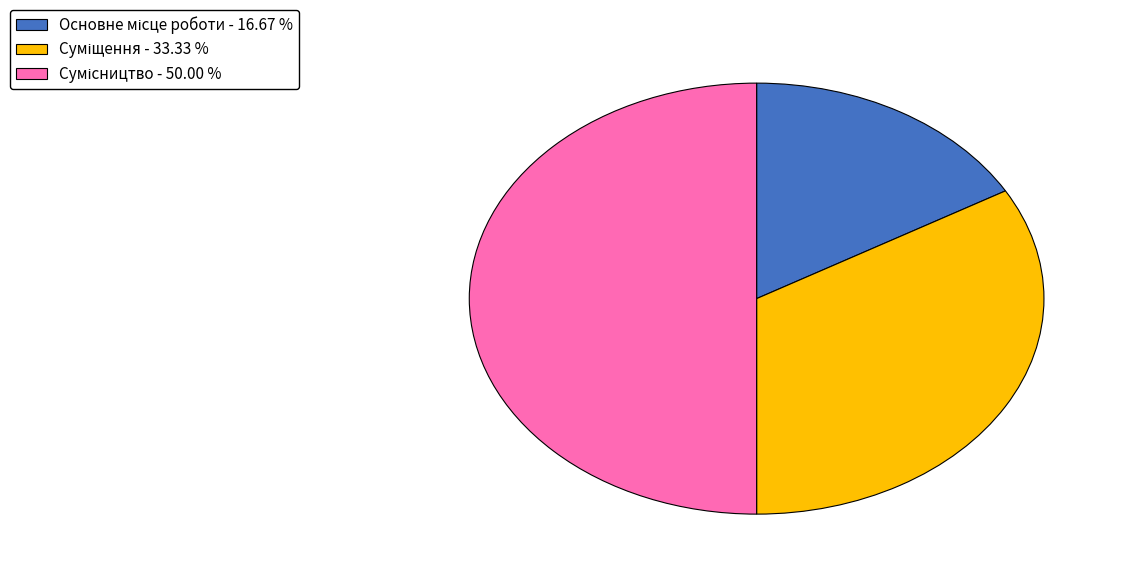

How many segments does this pie chart have?

3